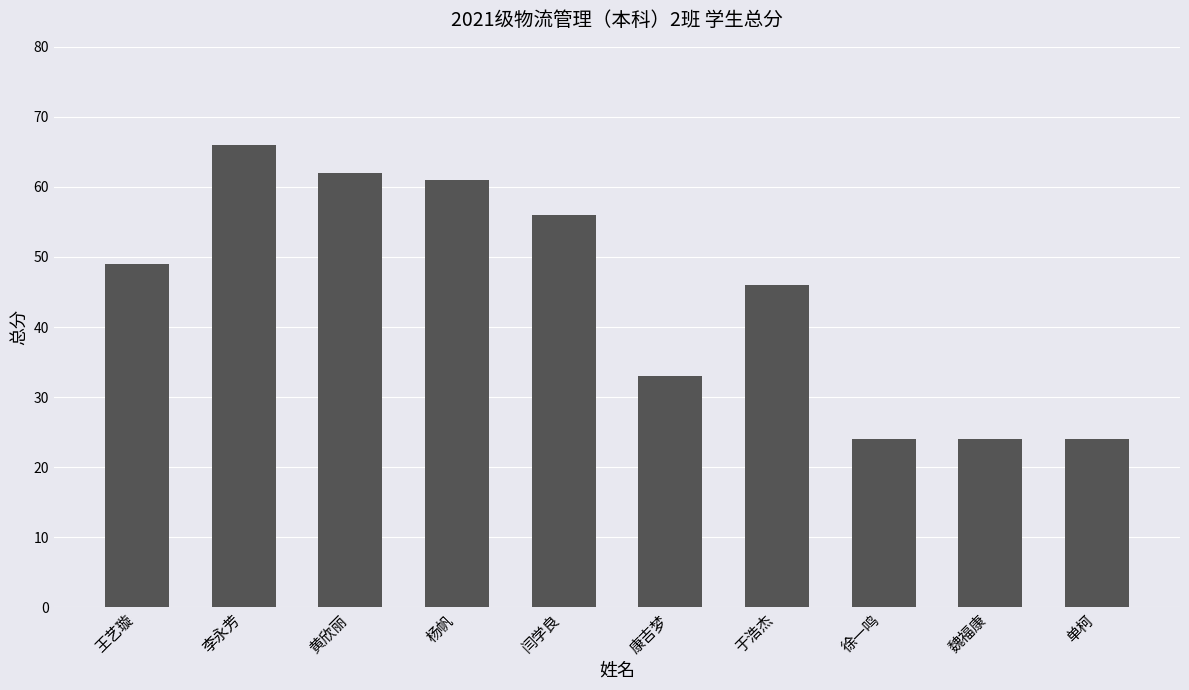

Reading left to right, list all the values displayed in this chart.

王艺璇=49	李永芳=66	黄欣丽=62	杨帆=61	闫学良=56	康吉梦=33	于浩杰=46	徐一鸣=24	魏福康=24	单柯=24